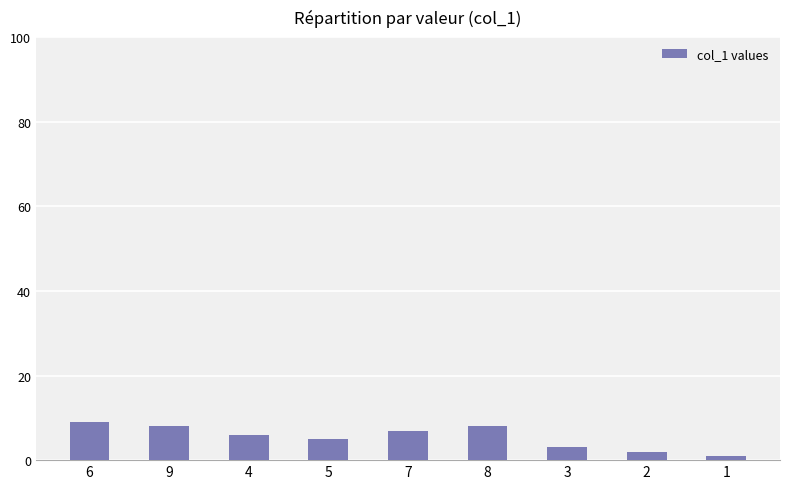

What is the value of the 9th bar from the left?

1